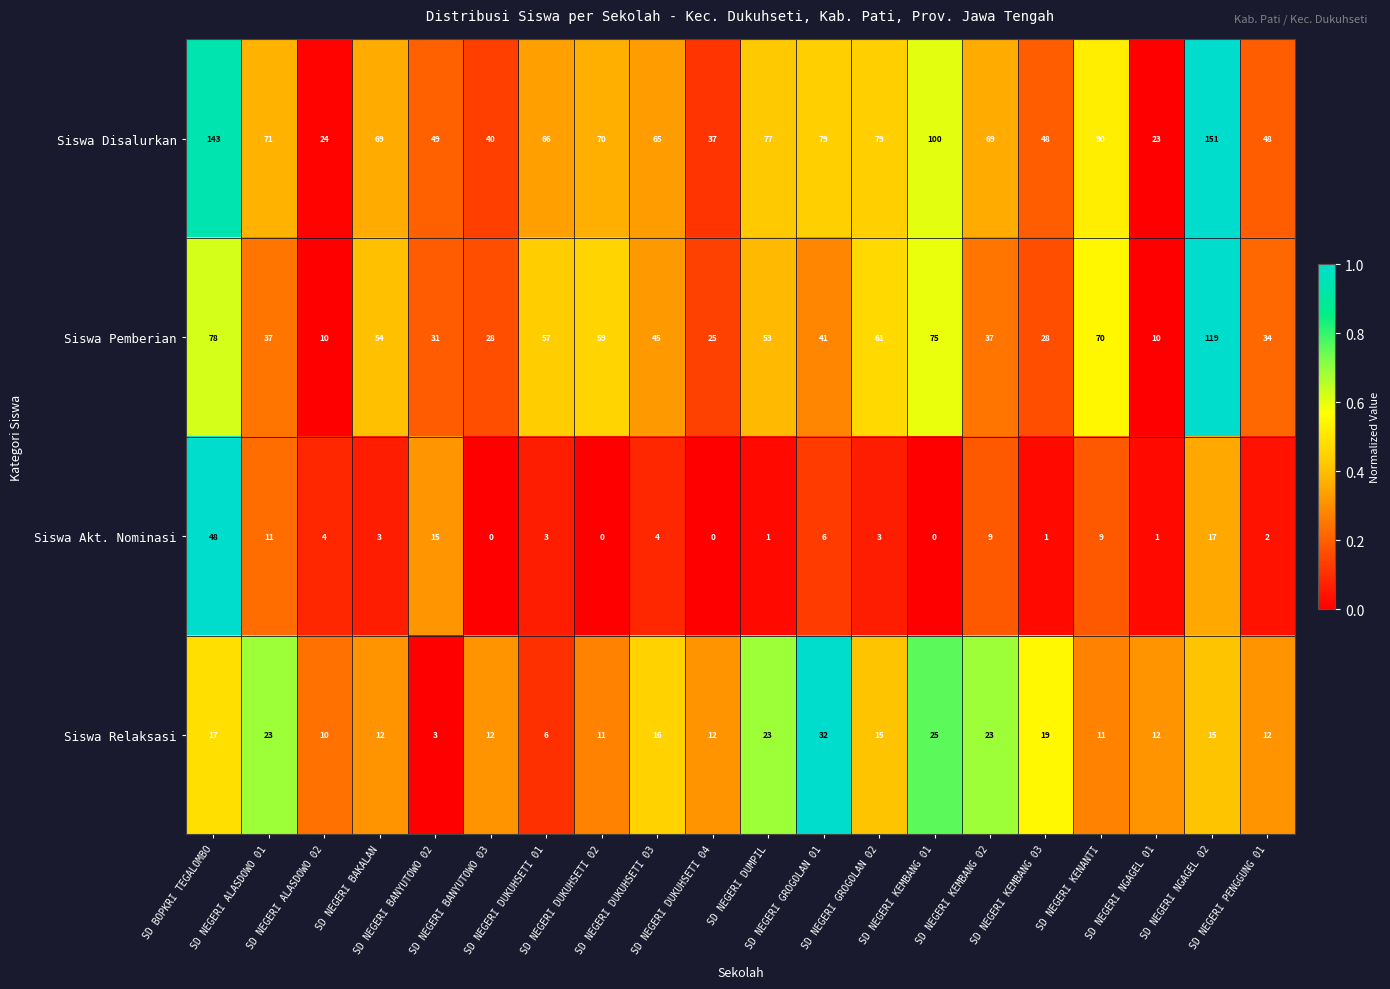

What is the sum of all Siswa Akt. Nominasi values?

137